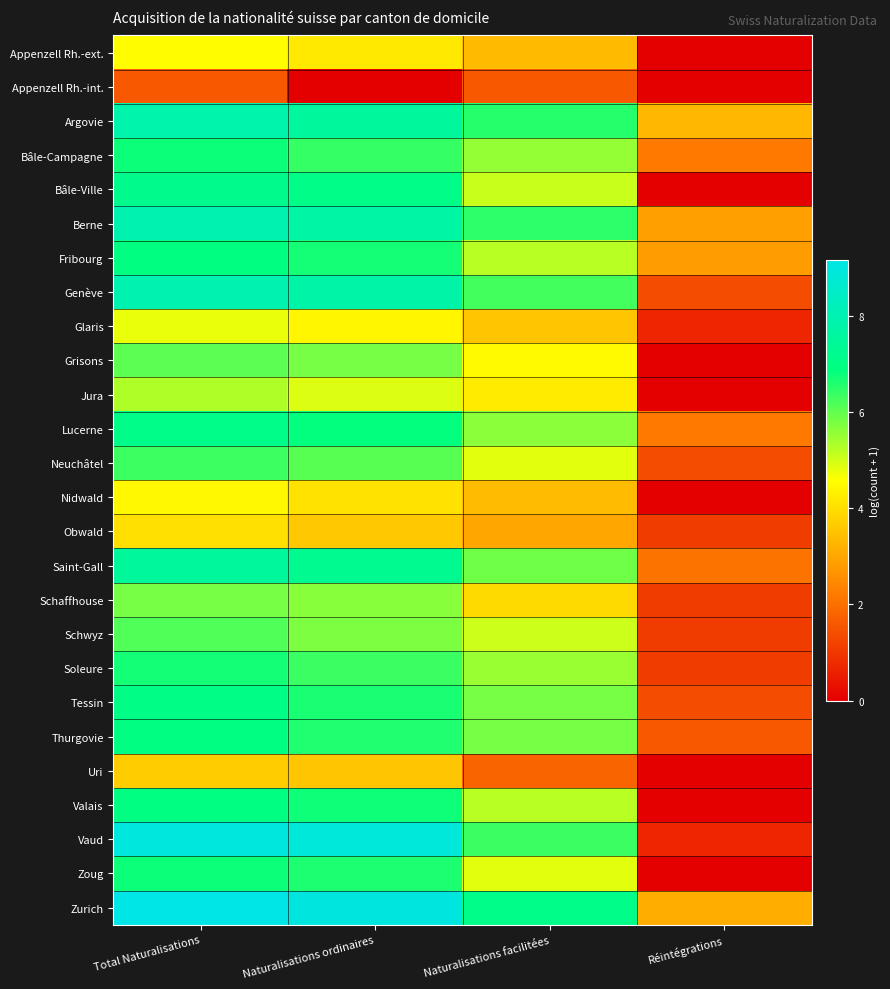

At which category does the chart reach its peak across all series?

Total Naturalisations